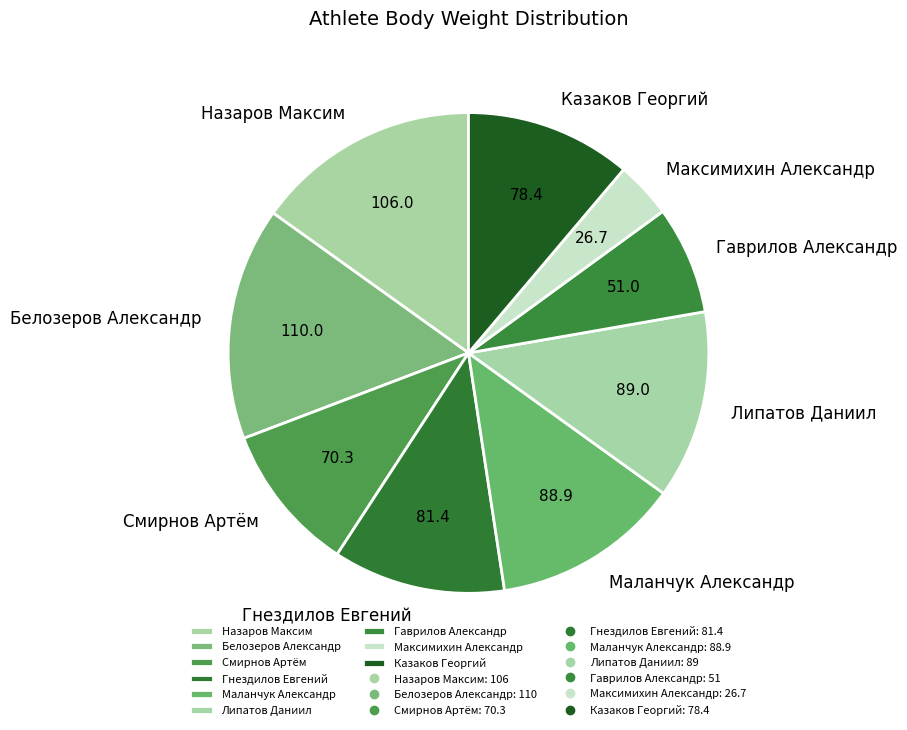

Which category has the smallest portion of the pie?

Максимихин Александр